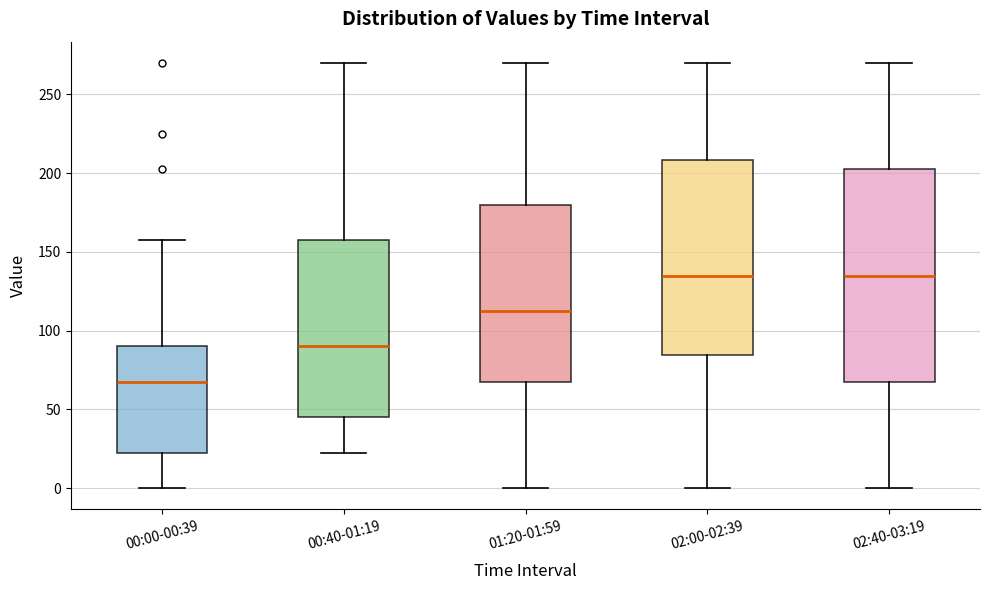

Comparing the boxes themselves (not the whiskers), which one is the tallest?

02:40-03:19